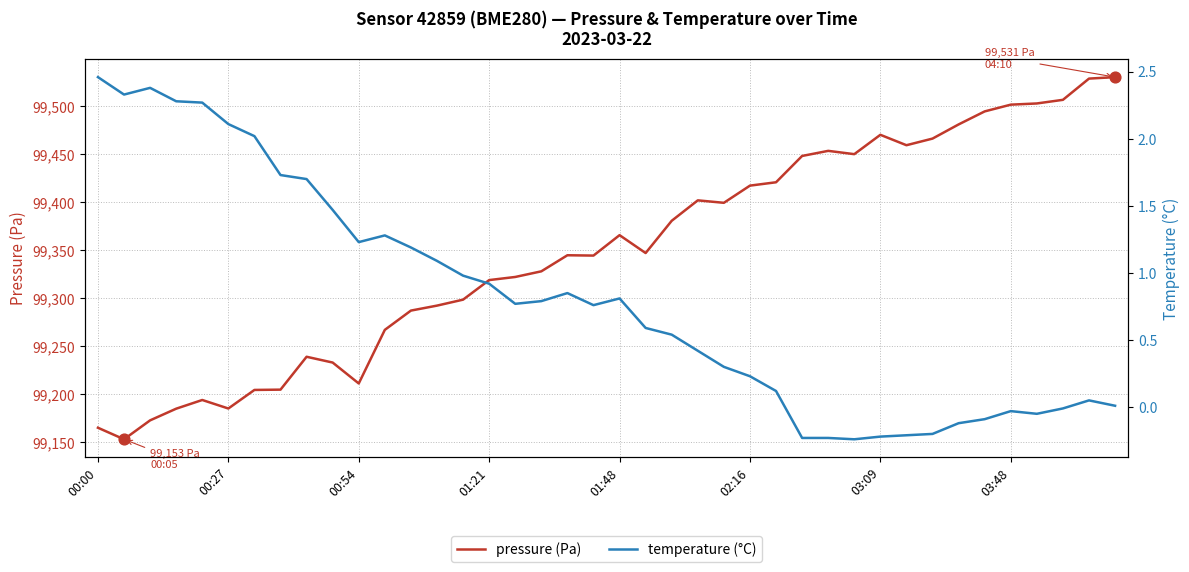

At how many categories does at least one series exceed 1580?

40